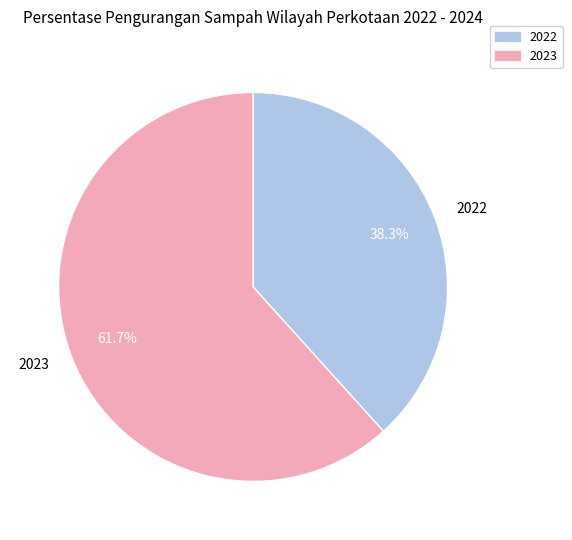

The 2023 slice represents 67% of the pie. True or false?

False